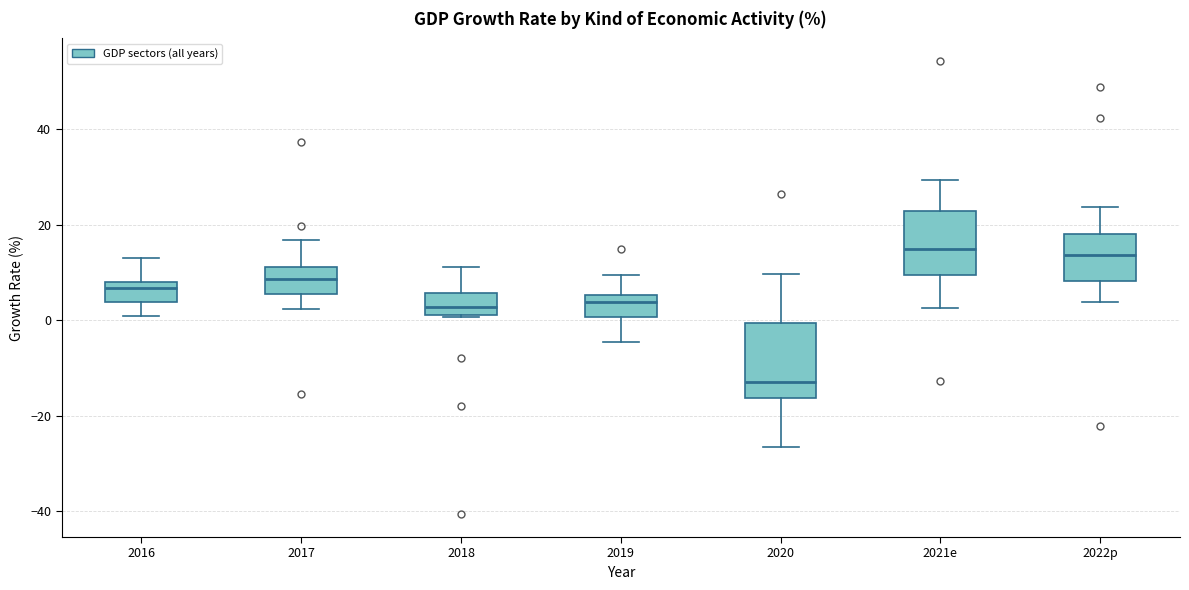

Reading left to right, read every box against the y-axis: the position of its median line, the range the box covers, and the ends of its whiskers. The values are not printed on the chart, so give them approximately, as read against the axis.

2016: median 6, box 4 to 8, whiskers 0 to 14
2017: median 8, box 6 to 12, whiskers 2 to 16
2018: median 2 (inside the box), box 2 to 6, whiskers 0 to 12
2019: median 4, box 0 to 6, whiskers -4 to 10
2020: median -12, box -16 to 0, whiskers -26 to 10
2021e: median 14, box 10 to 22, whiskers 2 to 30
2022p: median 14, box 8 to 18, whiskers 4 to 24